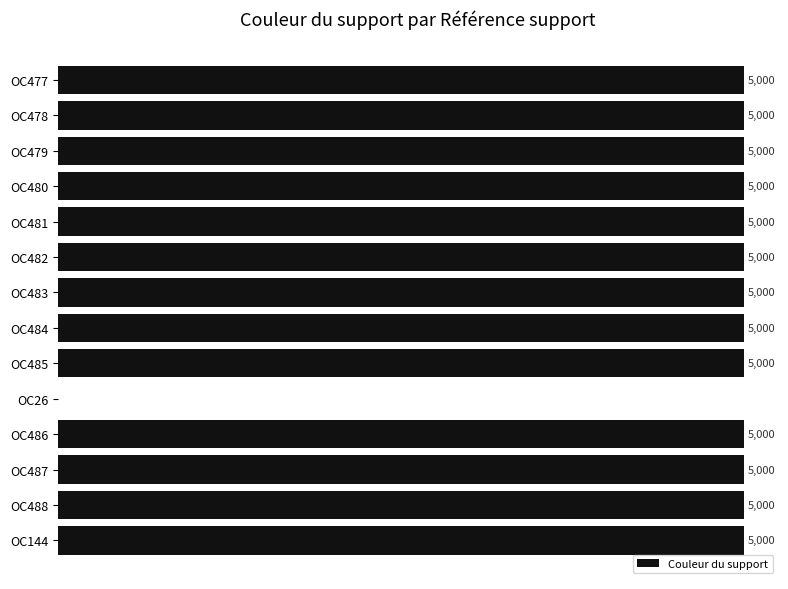

Are the bars horizontal?

Yes